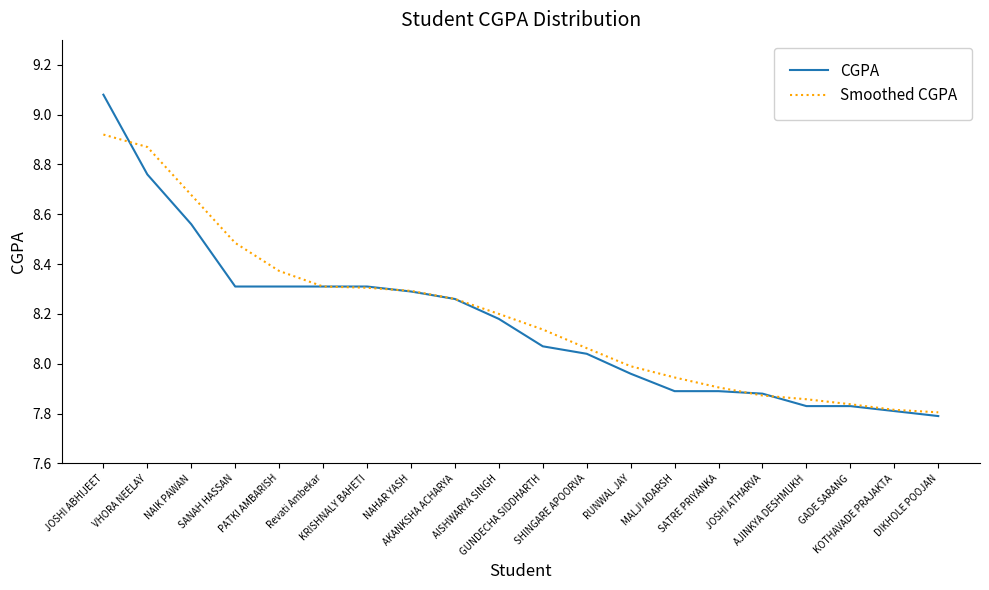

What is the difference between the highest and lowest values at SANAH HASSAN?

0.2